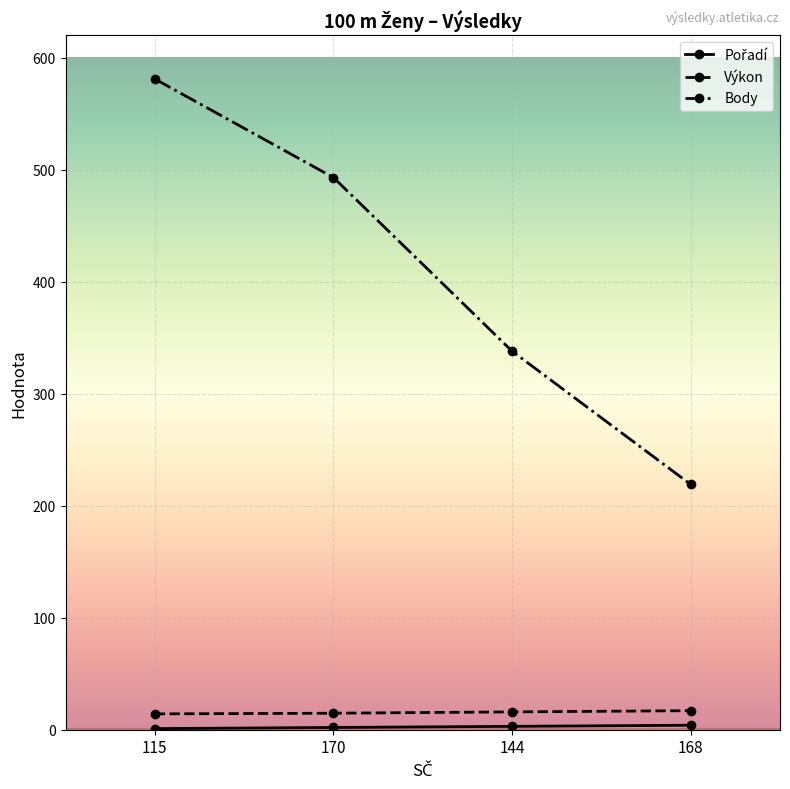

What is the average value of the Výkon series?

15.5